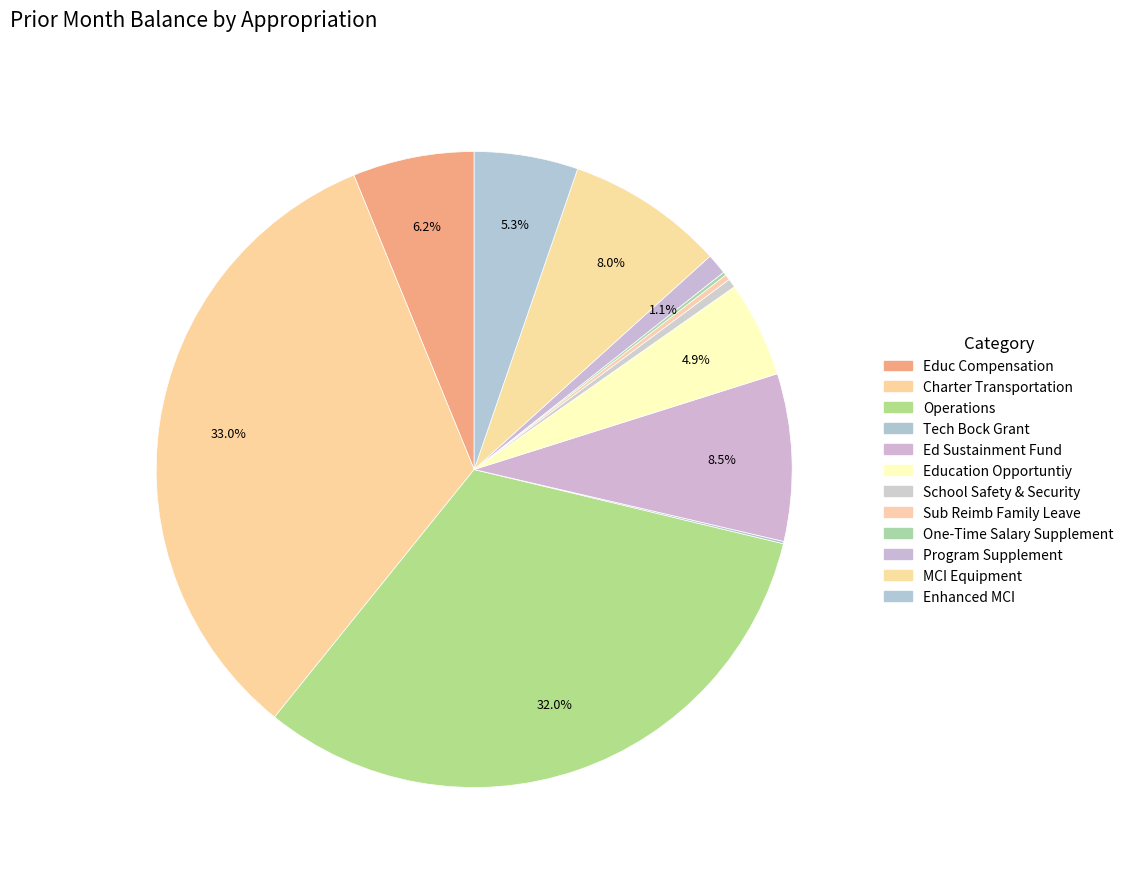

How many segments does this pie chart have?

12